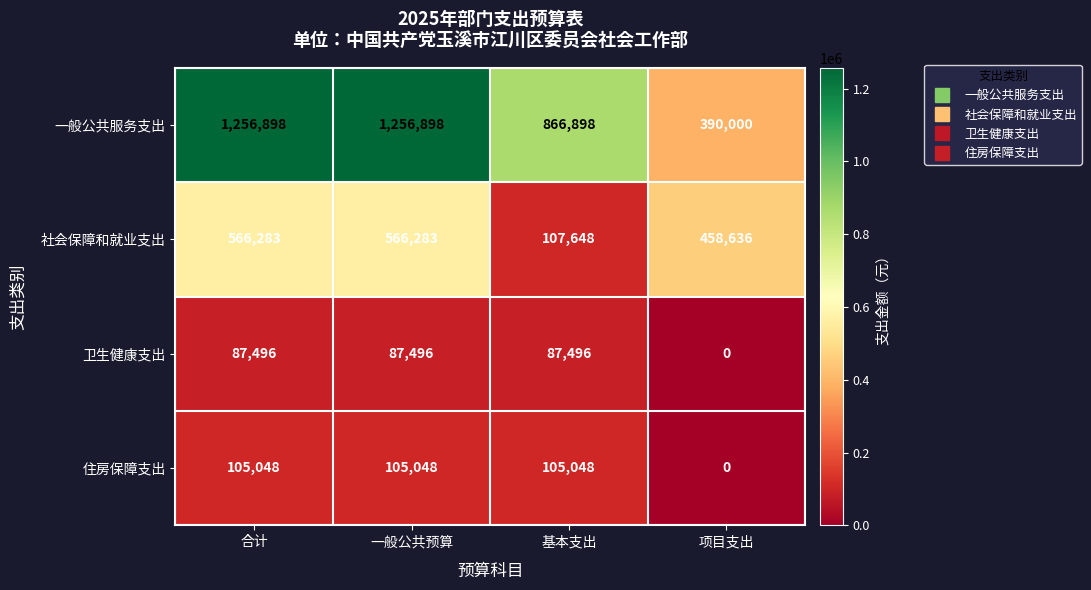

Reading left to right, list all the values displayed in this chart.

一般公共服务支出: 1256898	1256898	866898	390000
社会保障和就业支出: 566283	566283	107648	458636
卫生健康支出: 87496	87496	87496	0
住房保障支出: 105048	105048	105048	0